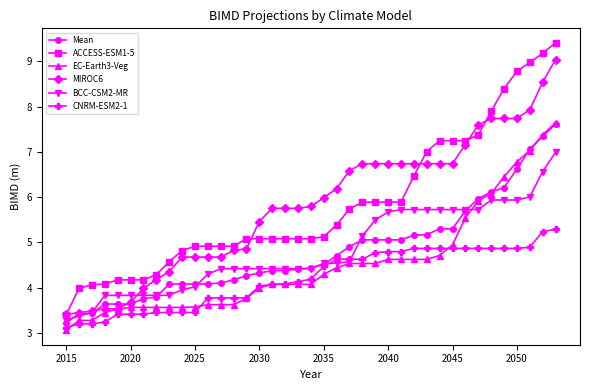

What is the greatest value displayed?

9.4